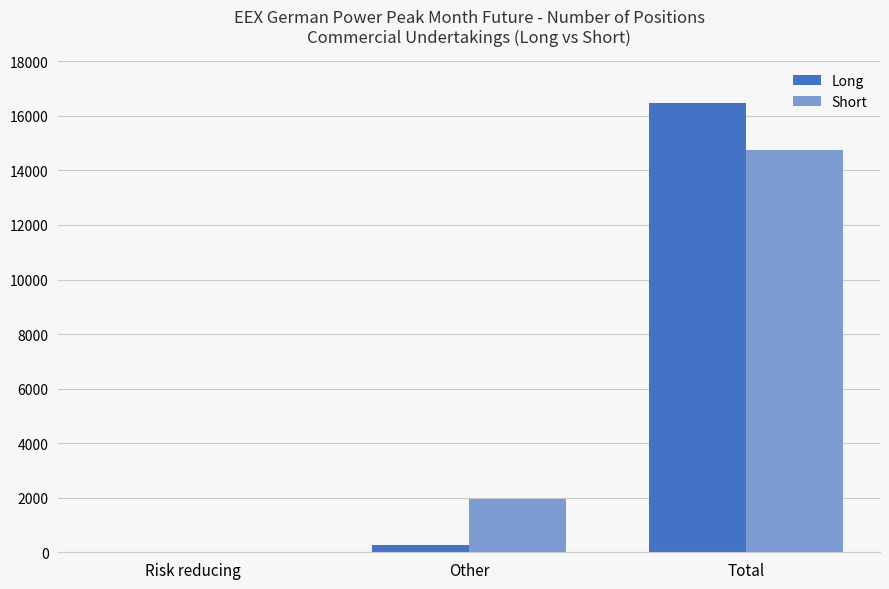

At which label is Short closest to 7367?

Other